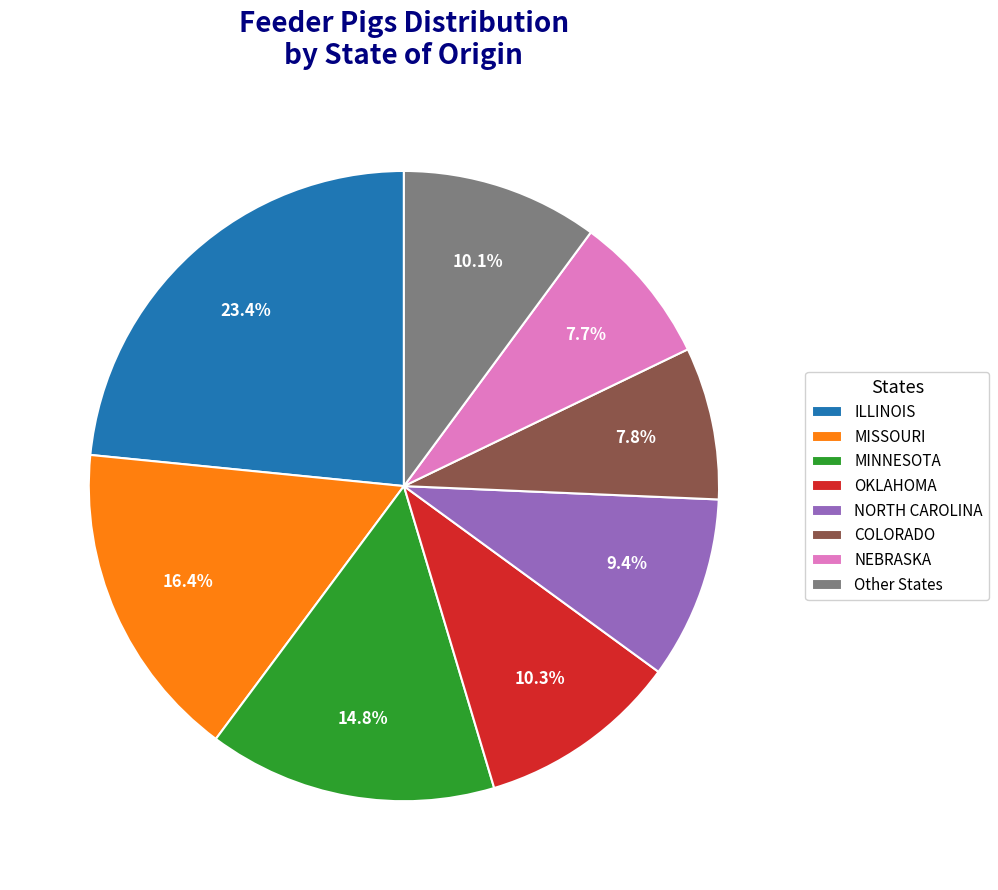

How much of the chart is everything except MINNESOTA?

85.2%